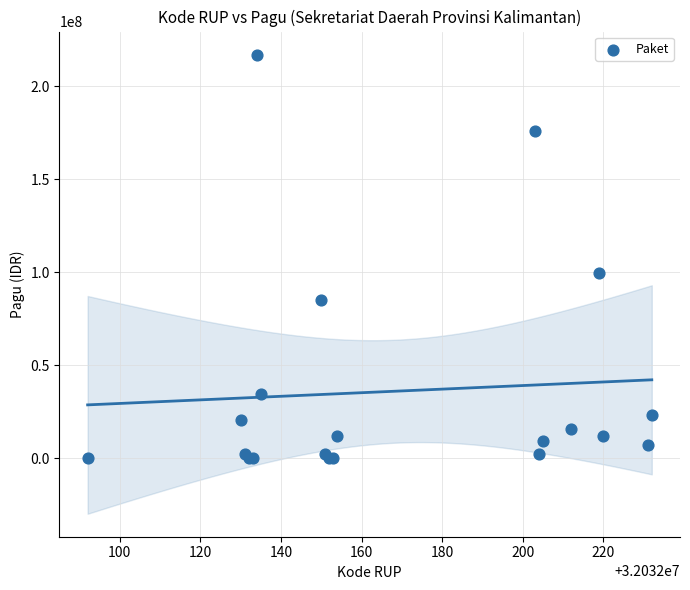

What Y value in the scatter plot is closest to 108800000?

99958000